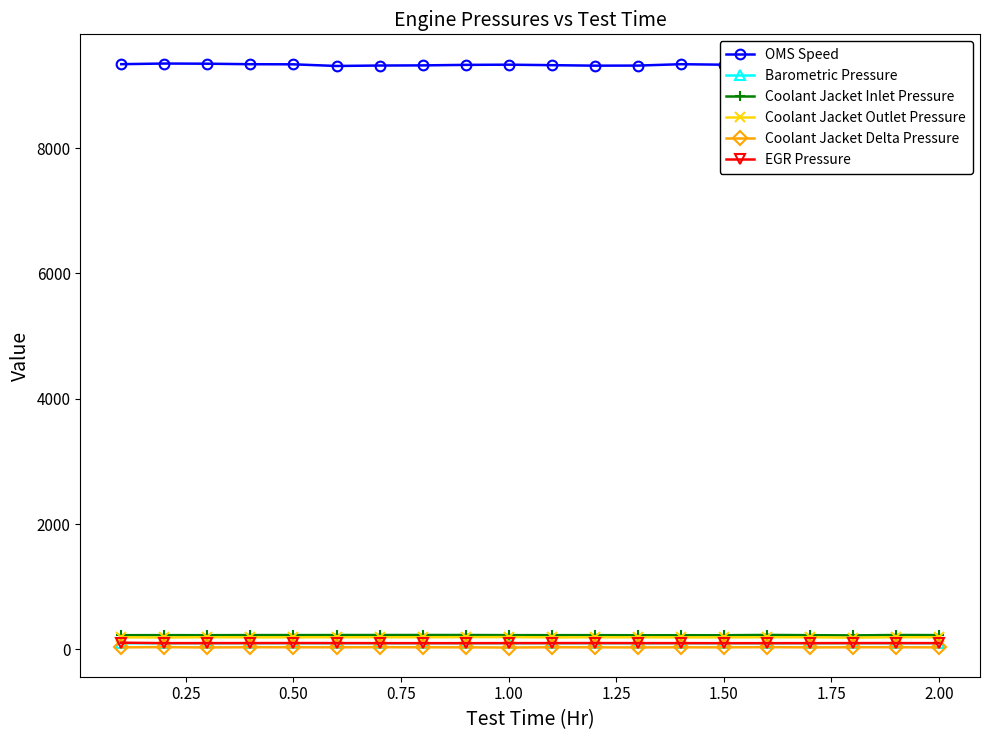

What is the average value of the Coolant Jacket Delta Pressure series?

34.8